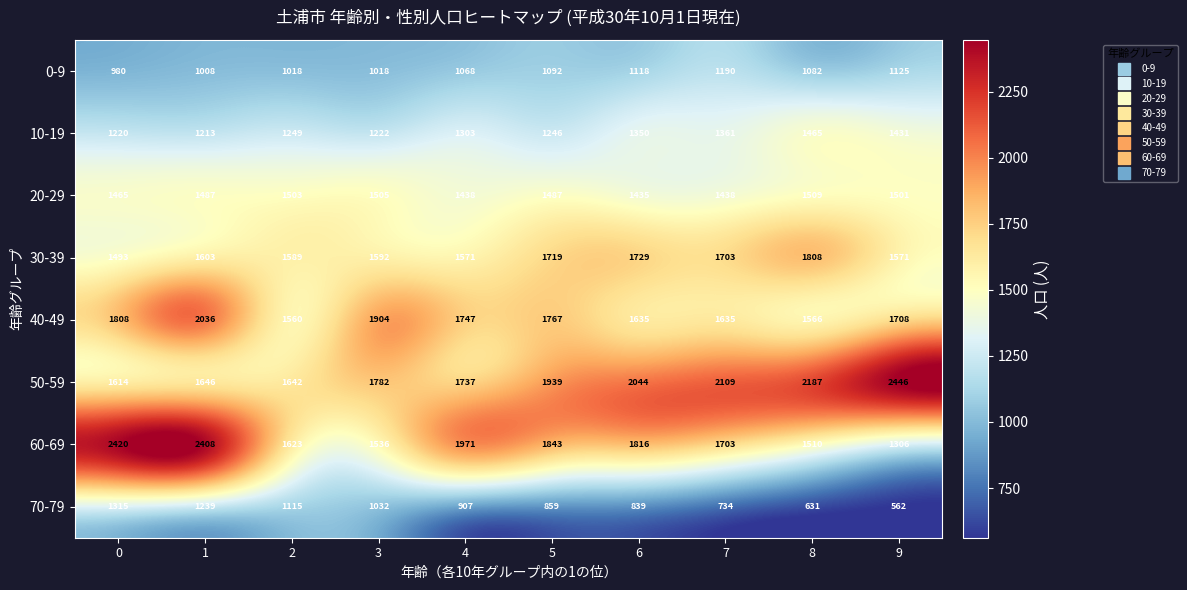

The value of 20-29 at 3 is 965. True or false?

False